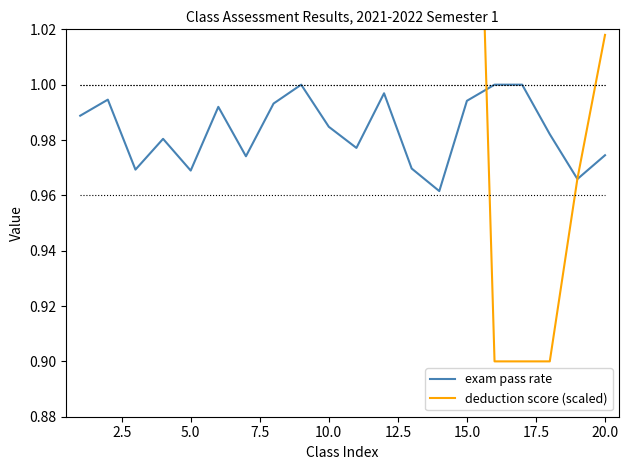

At how many categories does at least one series exceed 1?

16